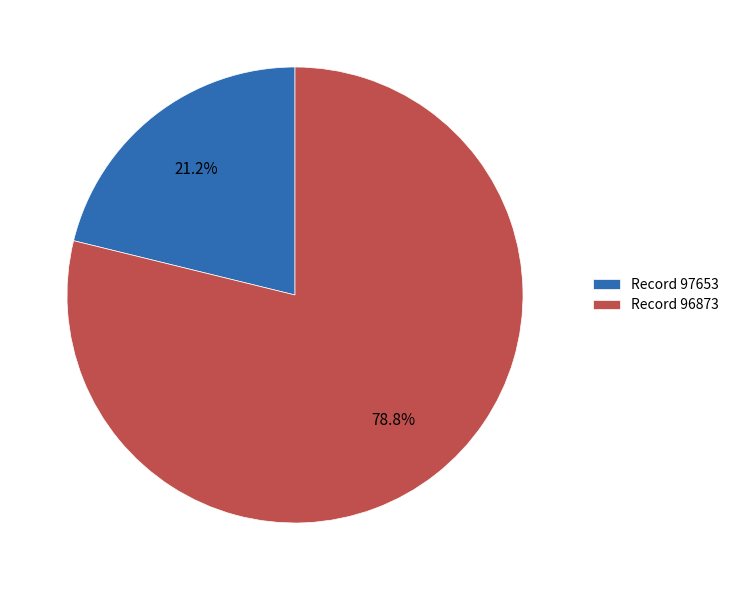

Approximately how many times larger is the value at Record 97653 compared to Record 96873?

0.3